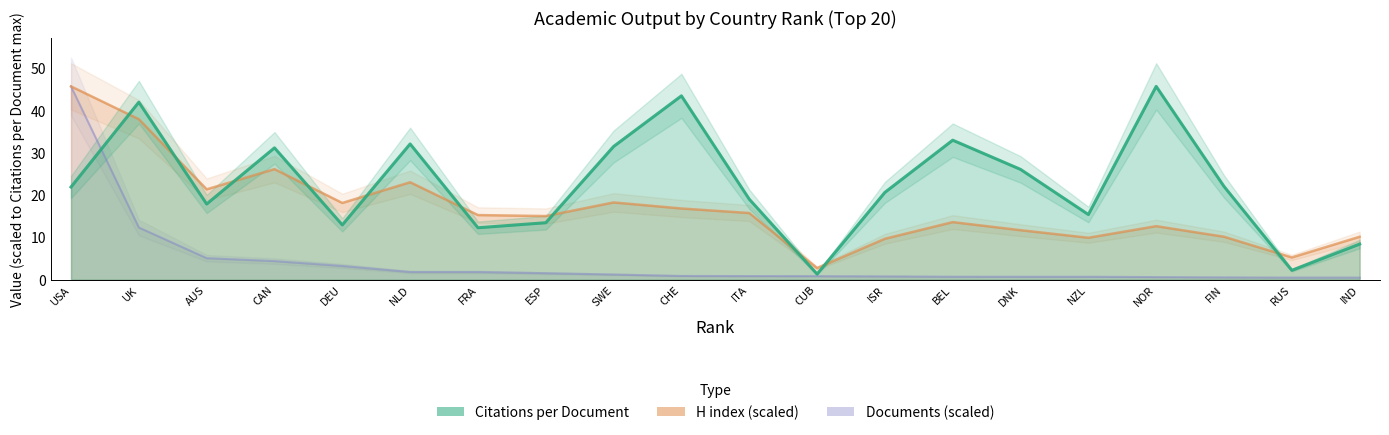

The value of Documents at DEU is 0.8. True or false?

False